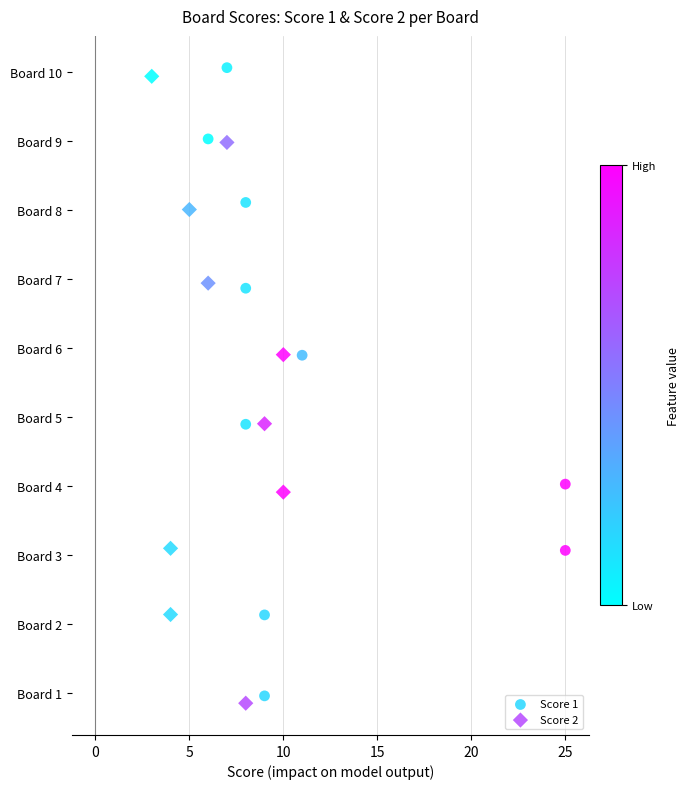

Which series contains the highest Y value?

Score 1